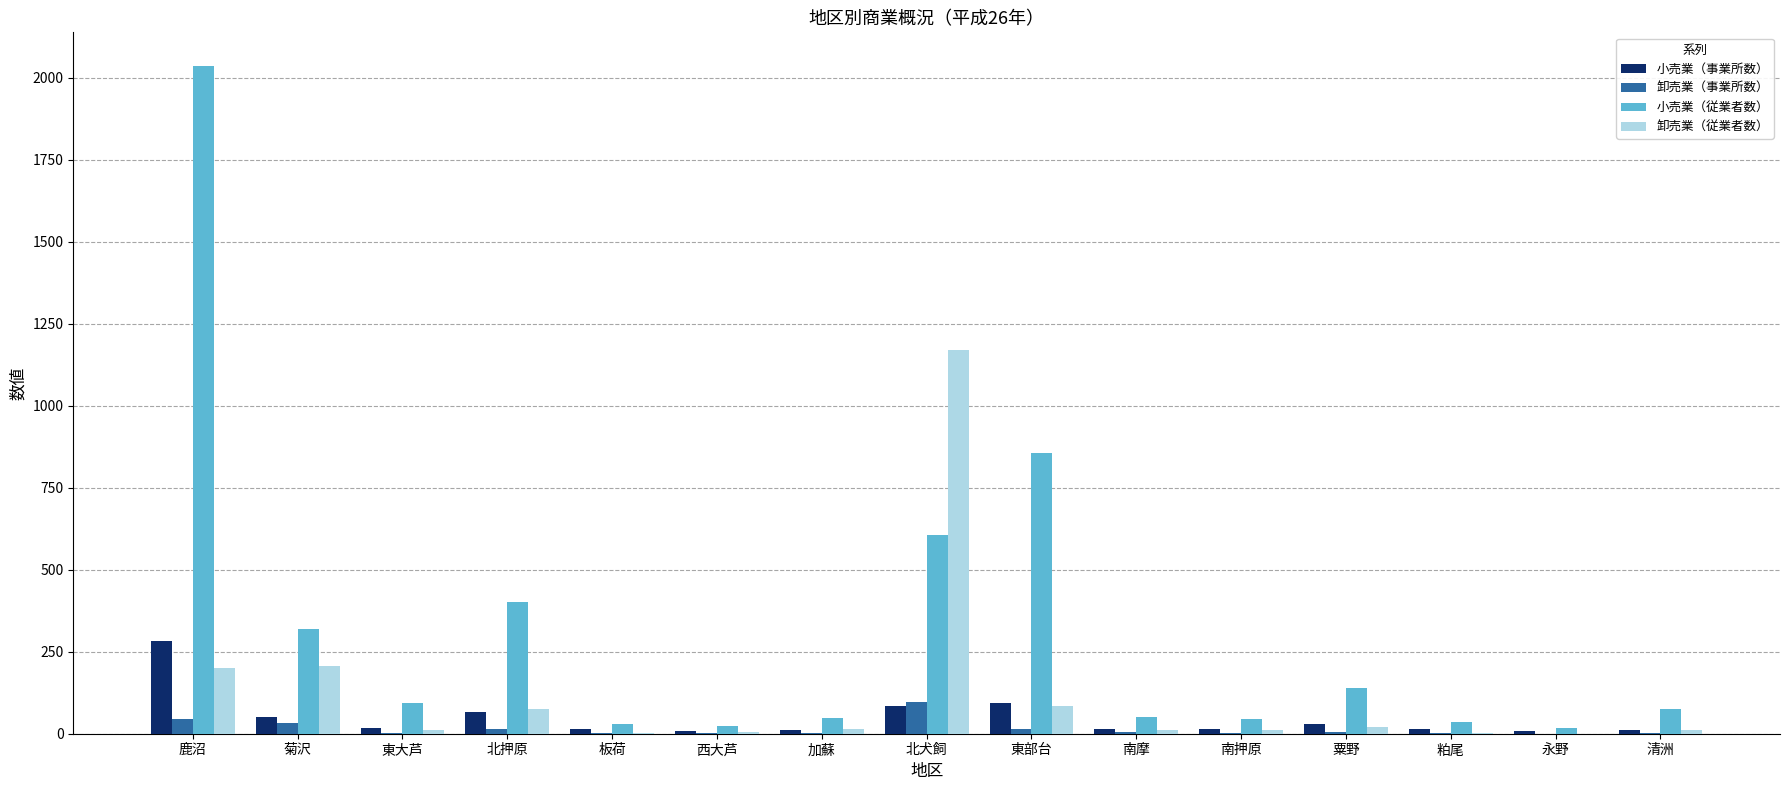

Which series changed the most between 北押原 and 南押原?

小売業（従業者数）